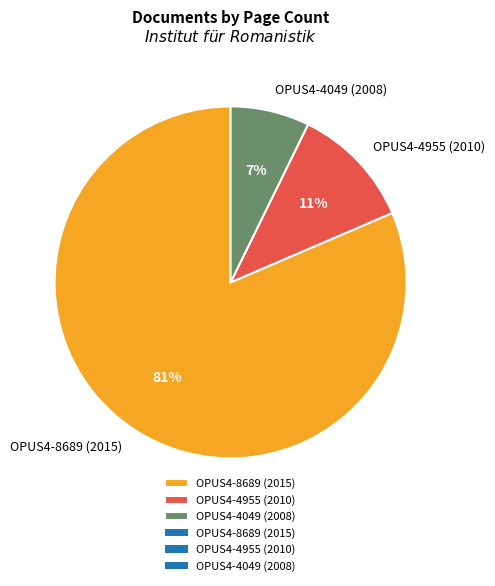

Between OPUS4-4049 (2008) and OPUS4-8689 (2015), which is larger?

OPUS4-8689 (2015)